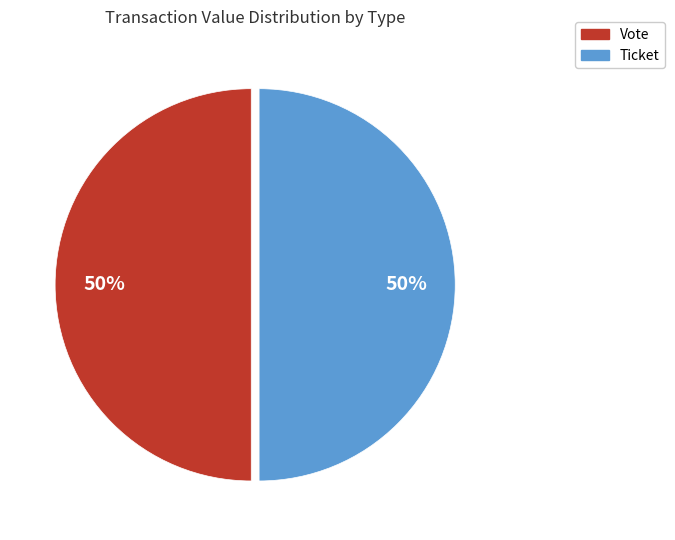

How many segments does this pie chart have?

2